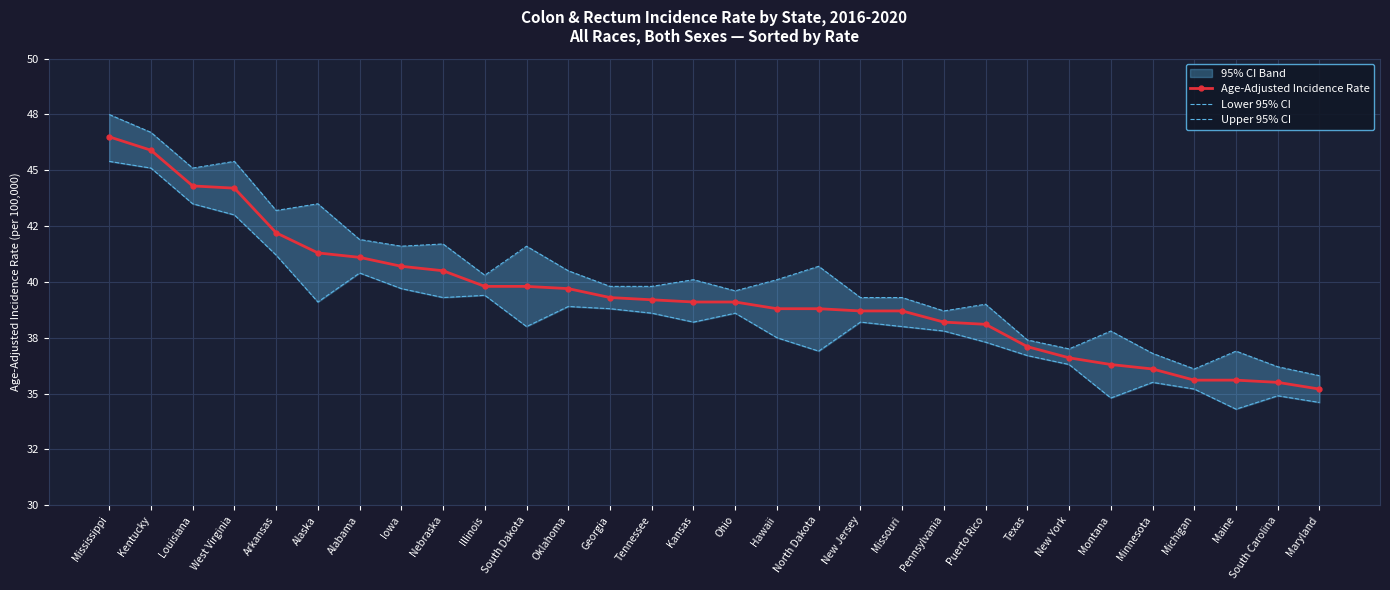

Which has a higher value, New Jersey or Montana?

New Jersey